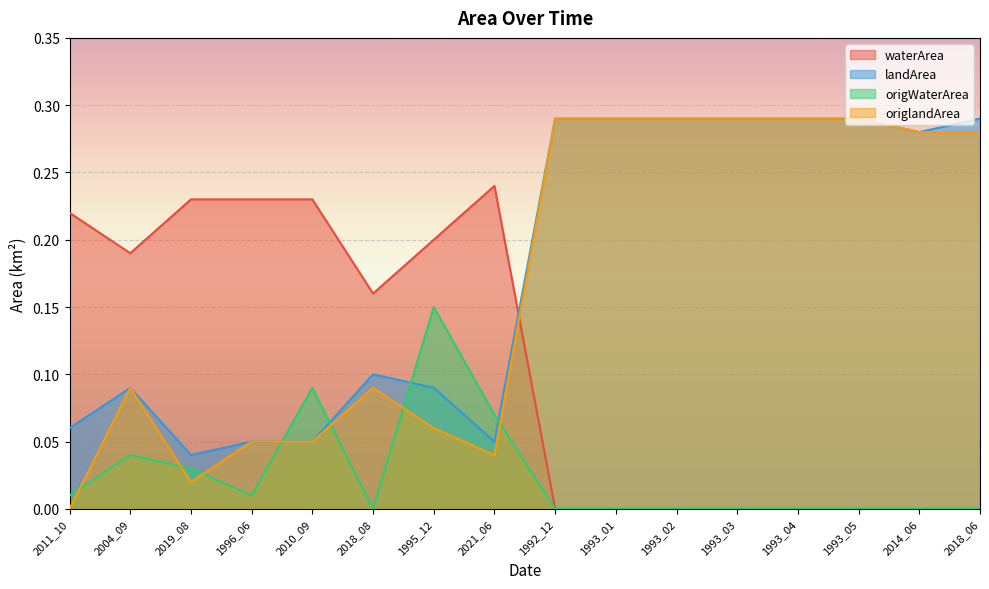

What is the label of the 13th point from the right?

1996_06